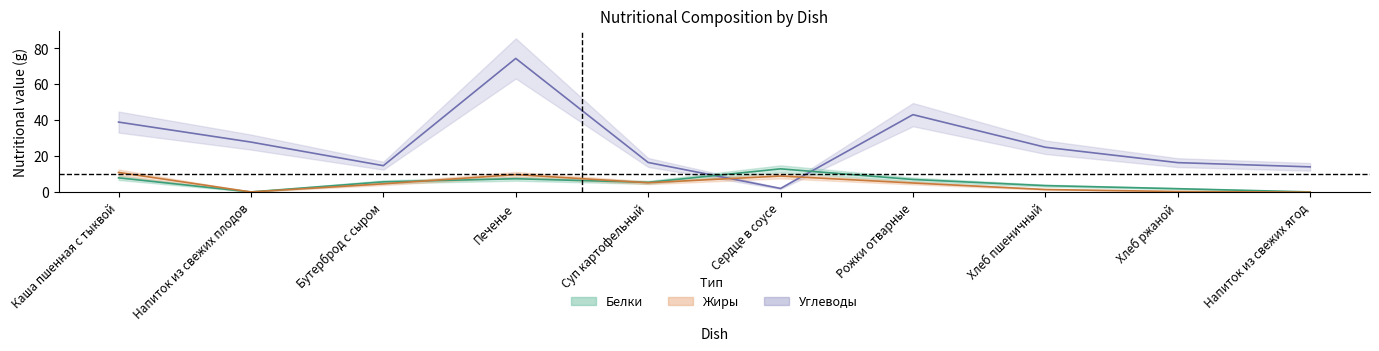

What position from the right is Каша пшенная с тыквой?

10